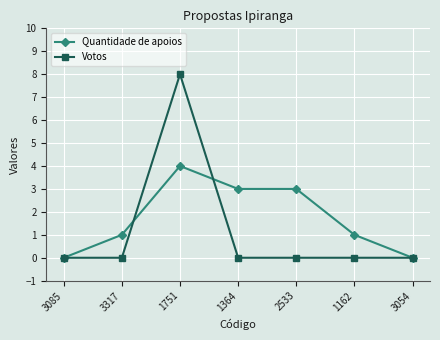

Where is the first local maximum for Quantidade de apoios?

1751